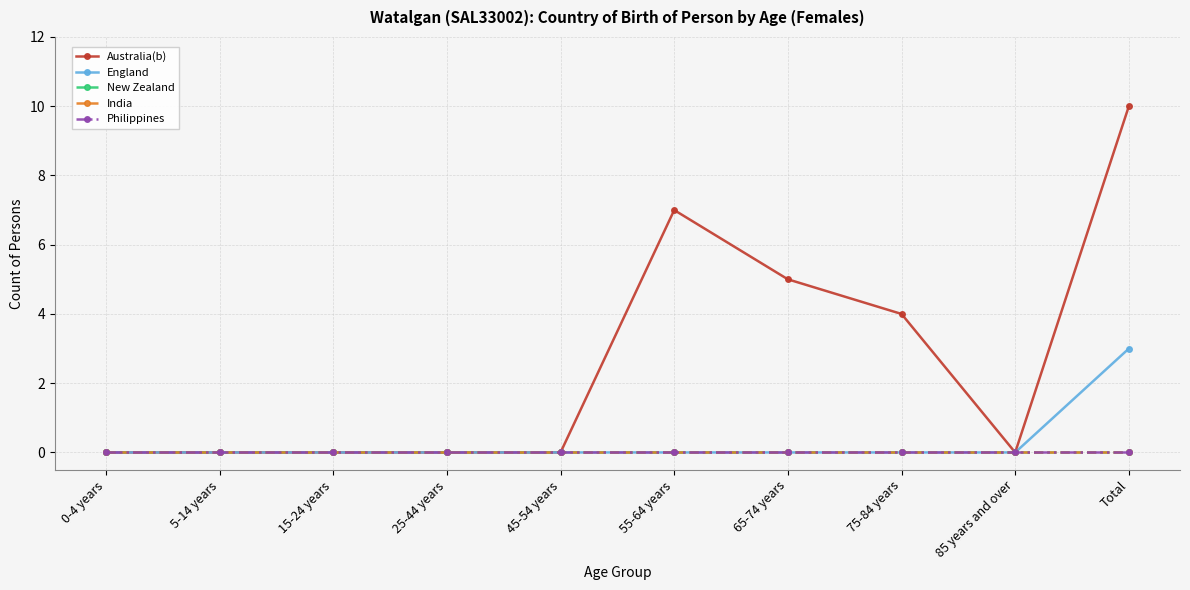

Is it true that Philippines equals 0 at 65-74 years?

True